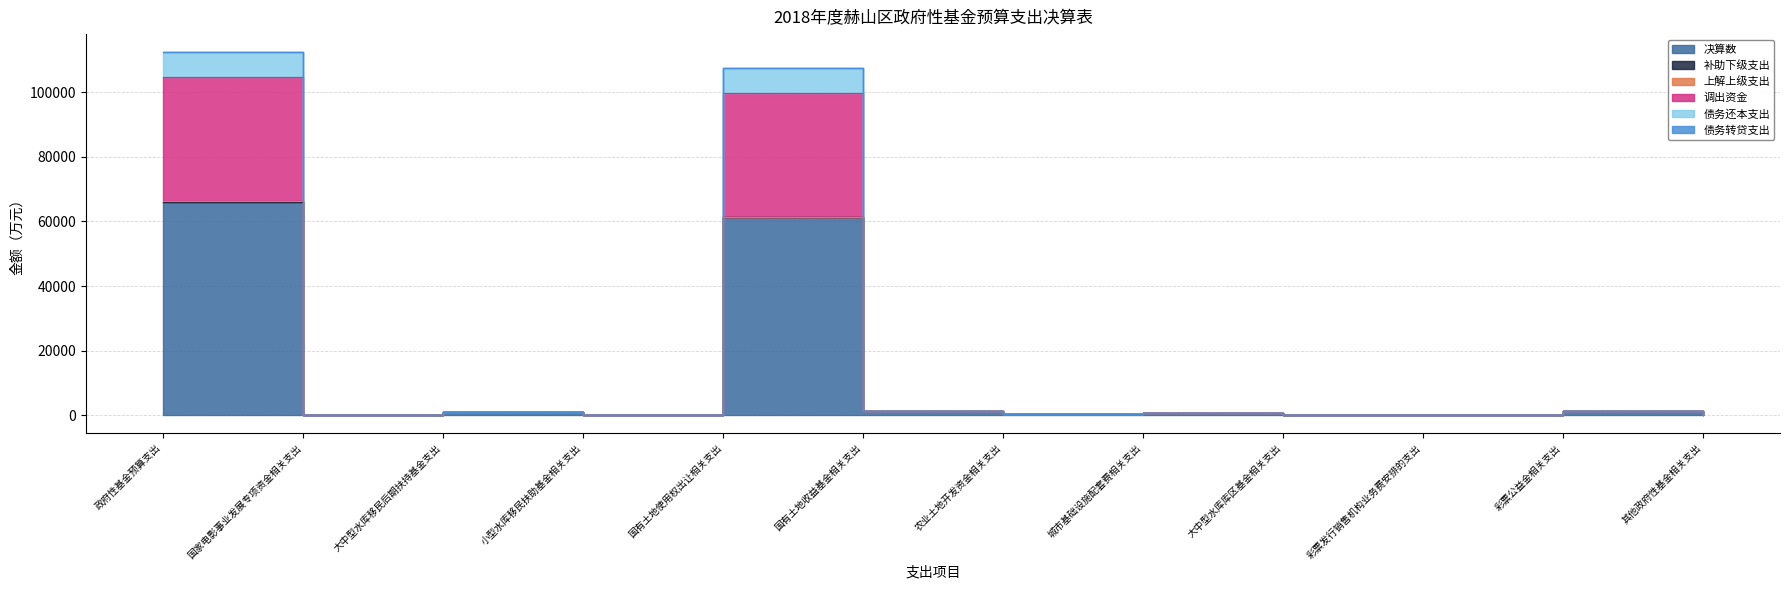

What is the value of the 调出资金 point at the 3rd from the left?

988